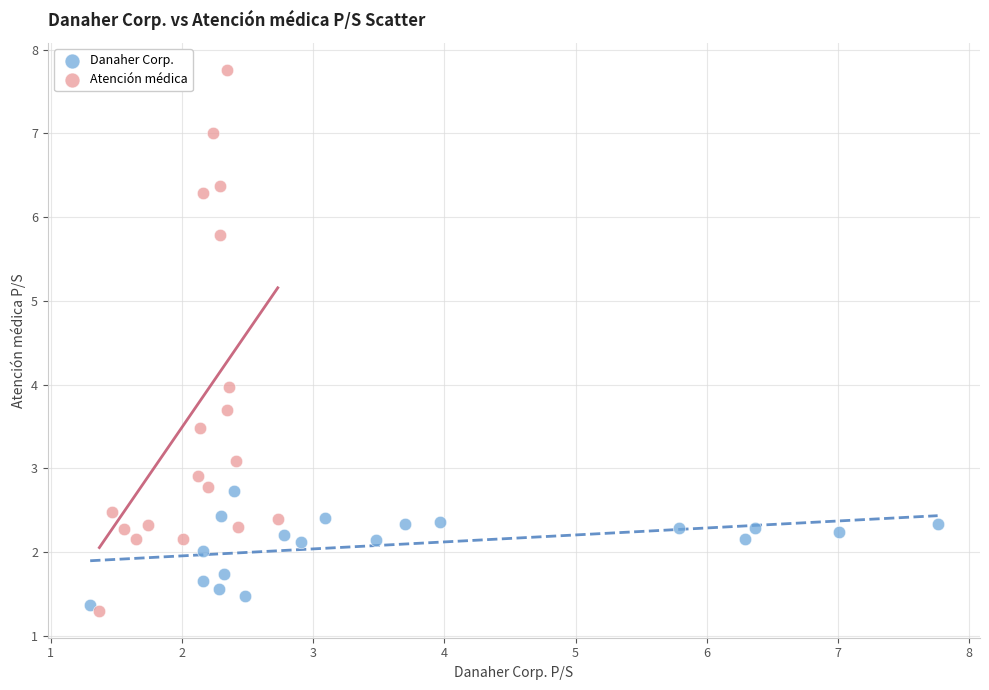

Which series has the largest Y range (max minus min)?

Atención médica